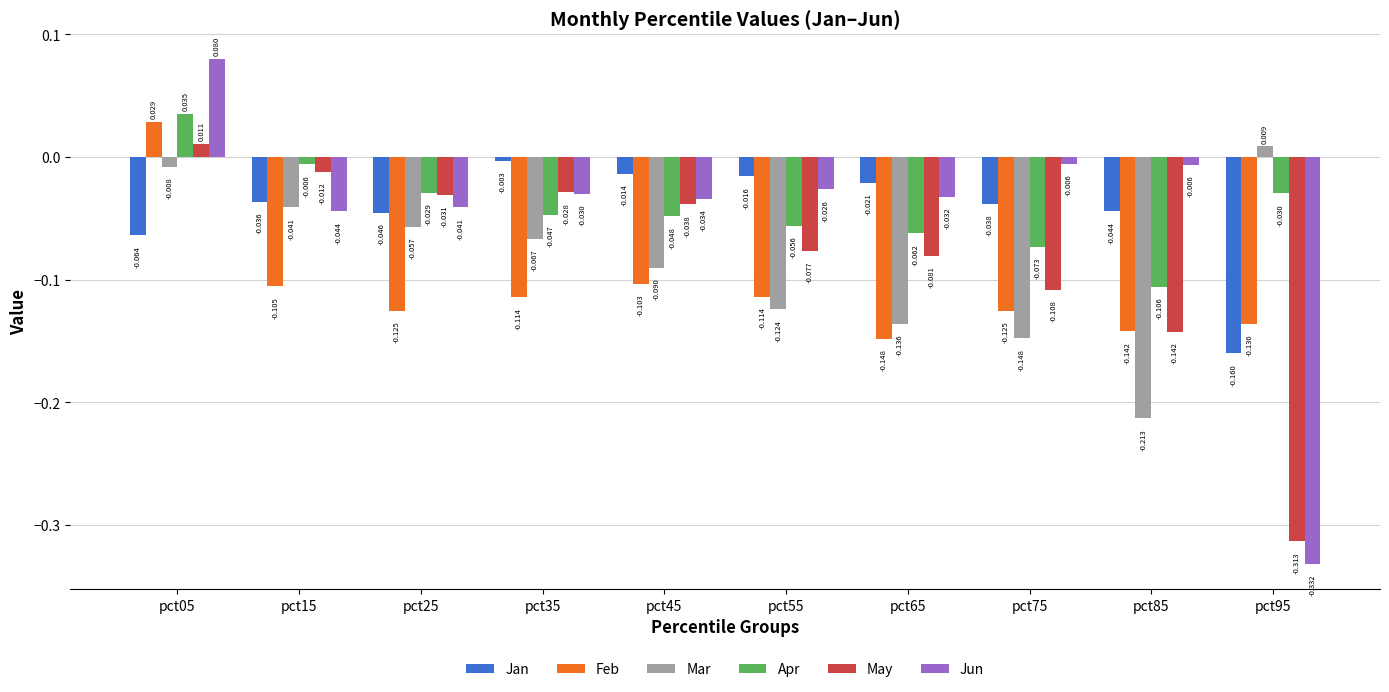

What are all the series names shown in the legend?

Jan, Feb, Mar, Apr, May, Jun